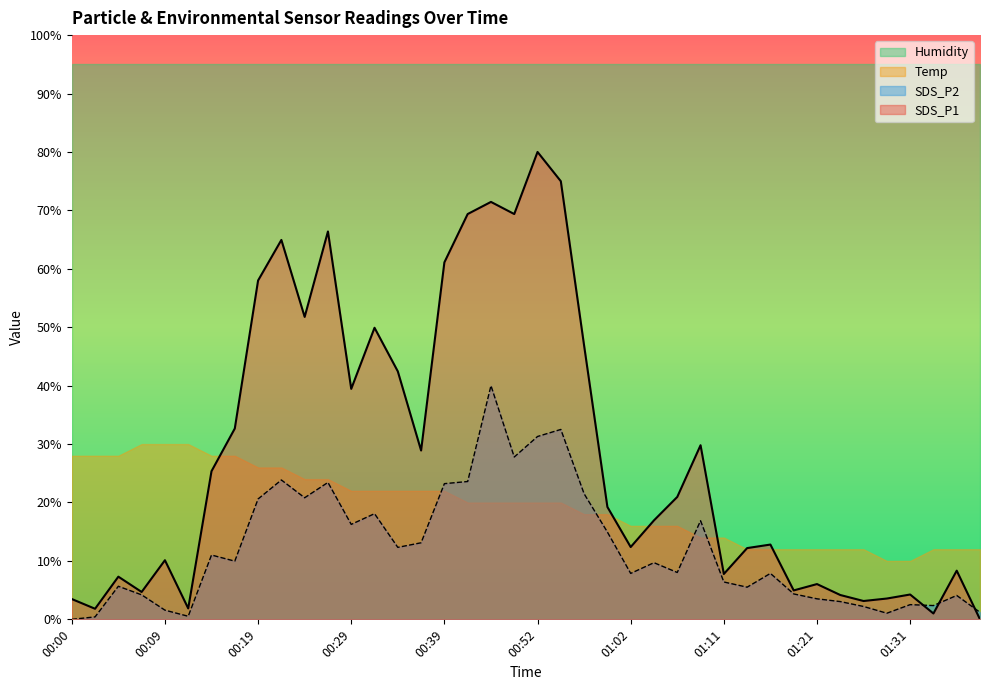

True or false: SDS_P2 has more than 2 interior local peaks.

True